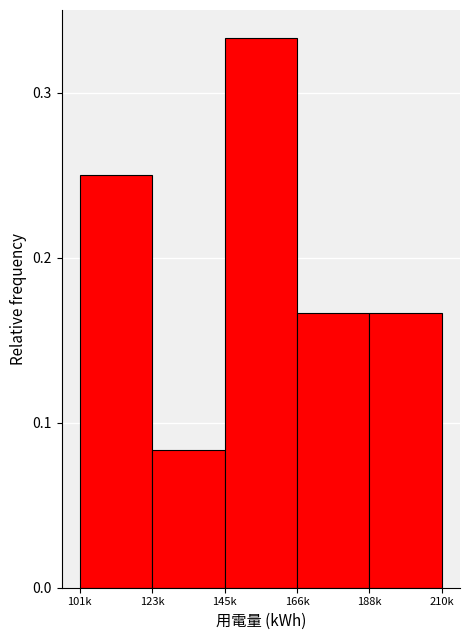

Is it true that the value at 188k is 0.1?

False